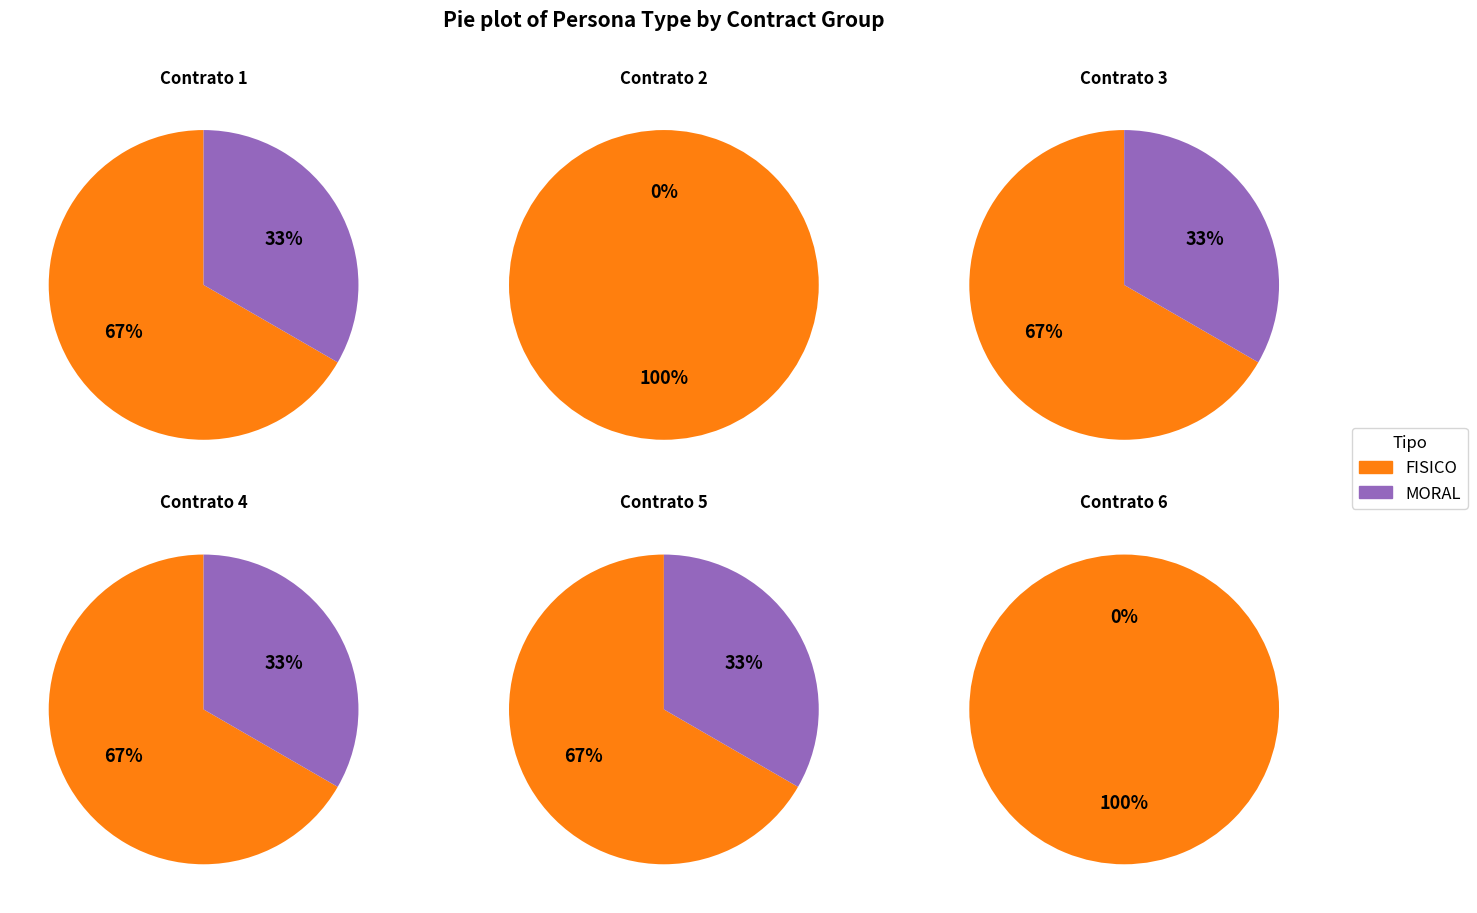

To the nearest percent, what portion does 2 represent?

23%